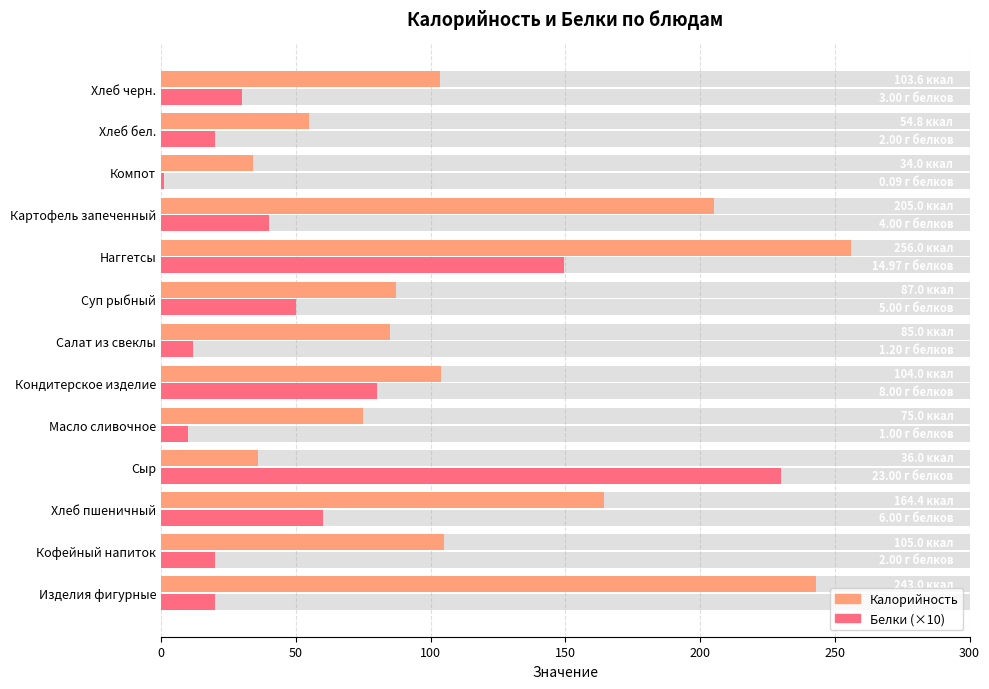

What is the average value of the Калорийность series?

119.4